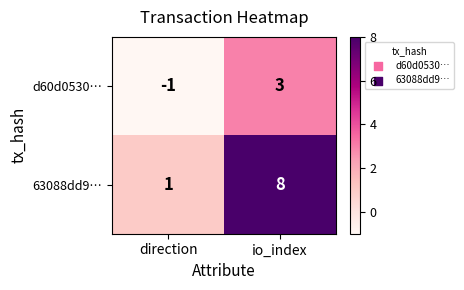

At which label is d60d0530… closest to 1?

direction